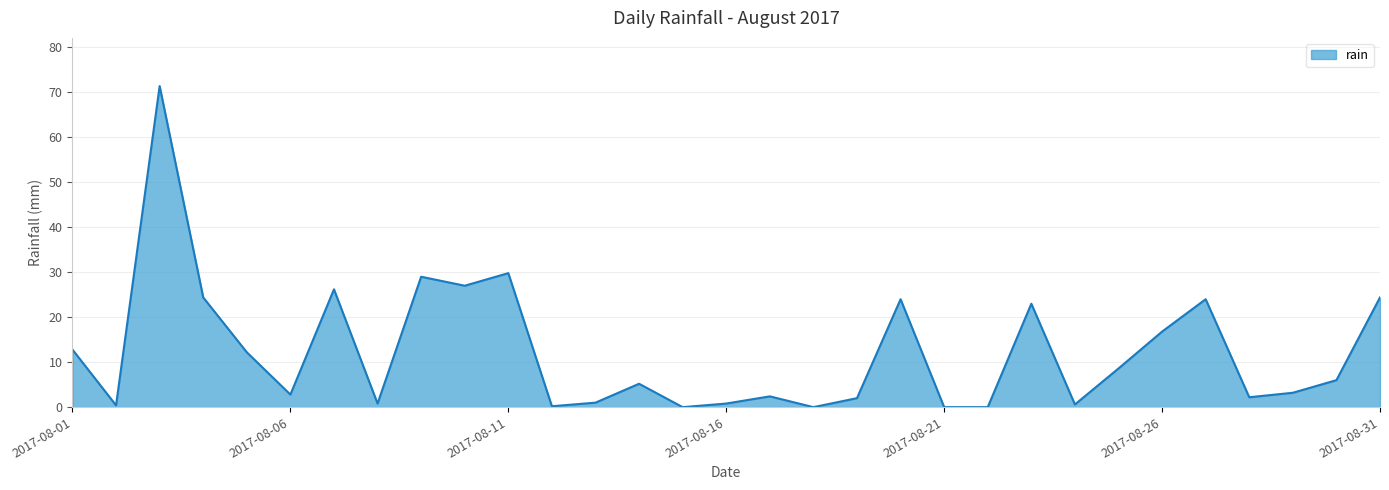

What is the difference between the maximum and minimum values?

71.4